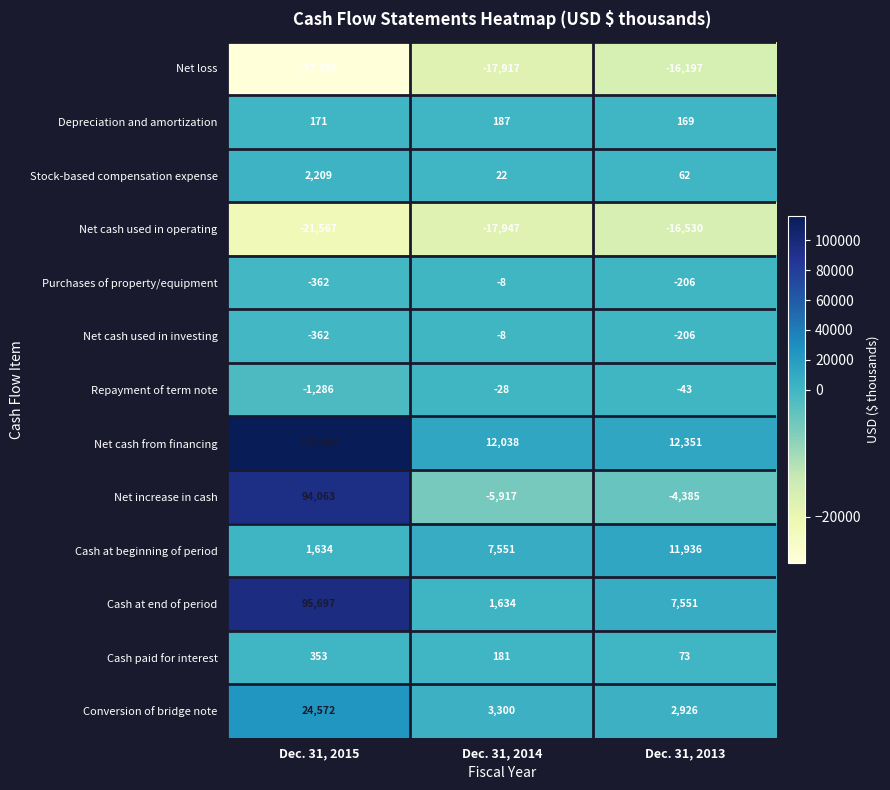

What is the greatest value displayed?

115992